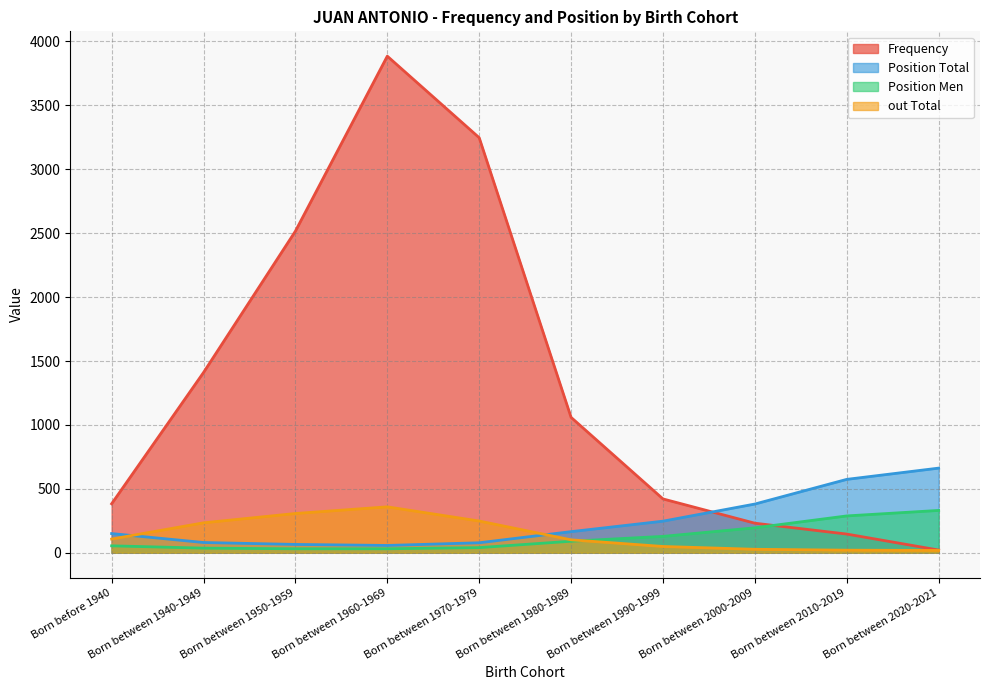

How many intersections are there between Frequency and Position Total?

1